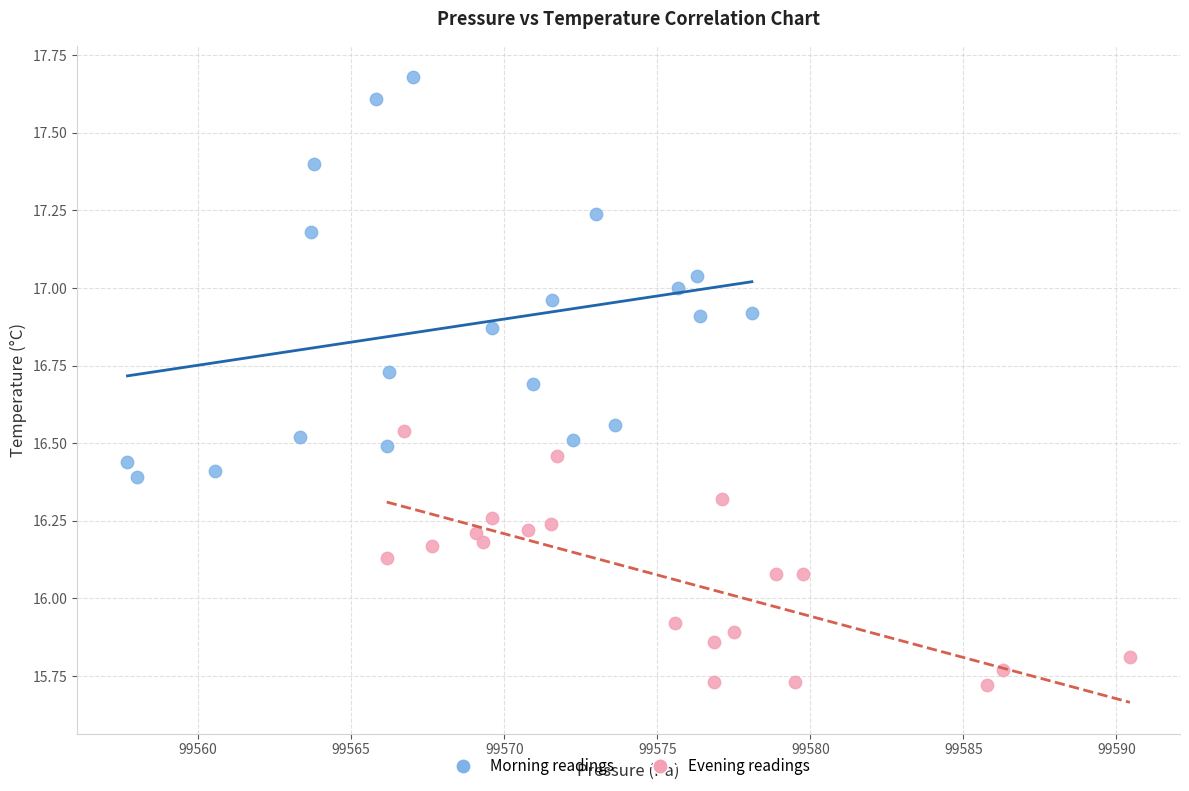

Which series has the largest Y range (max minus min)?

Morning readings